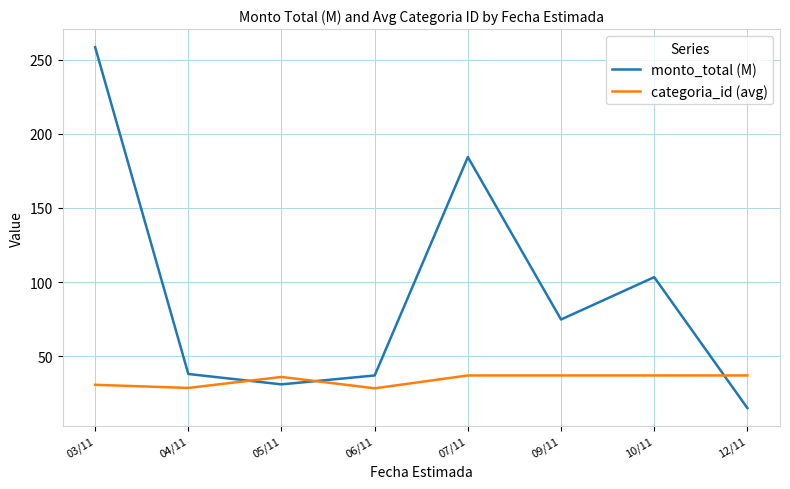

Which series ends up on top after the final intersection of categoria_id (avg) and monto_total (M)?

categoria_id (avg)